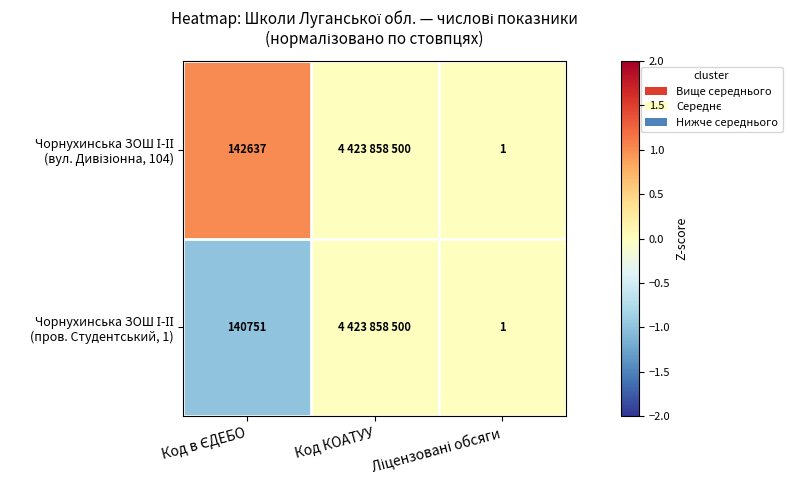

Which series has the largest total across all categories?

Чорнухинська ЗОШ І-ІІ (вул. Дивізіонна, 104)